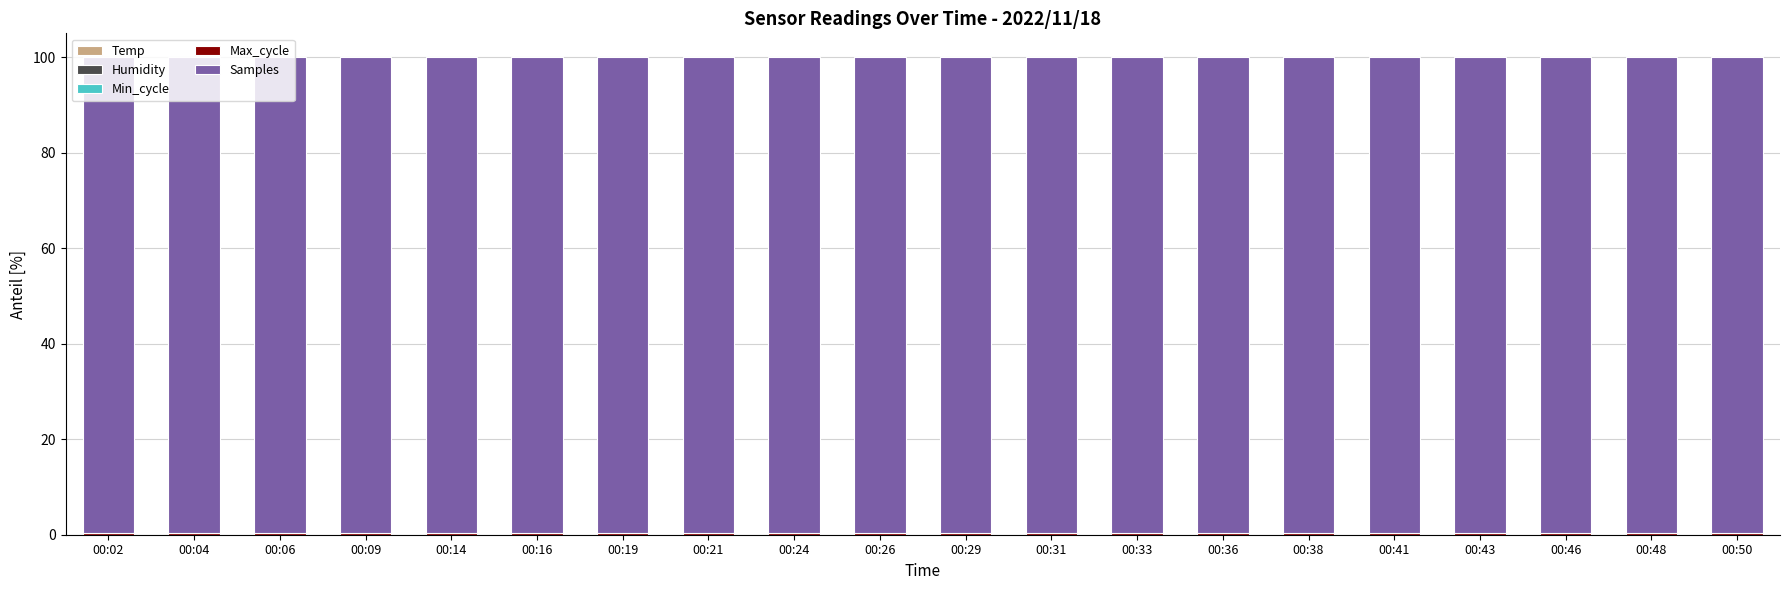

At which category is the sum across all series the highest?

00:02